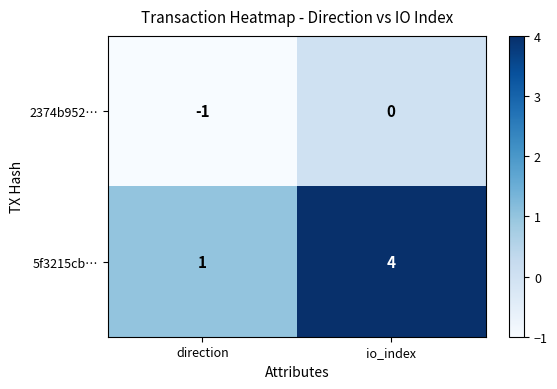

Between direction and io_index, which series saw the biggest shift?

5f3215cb…